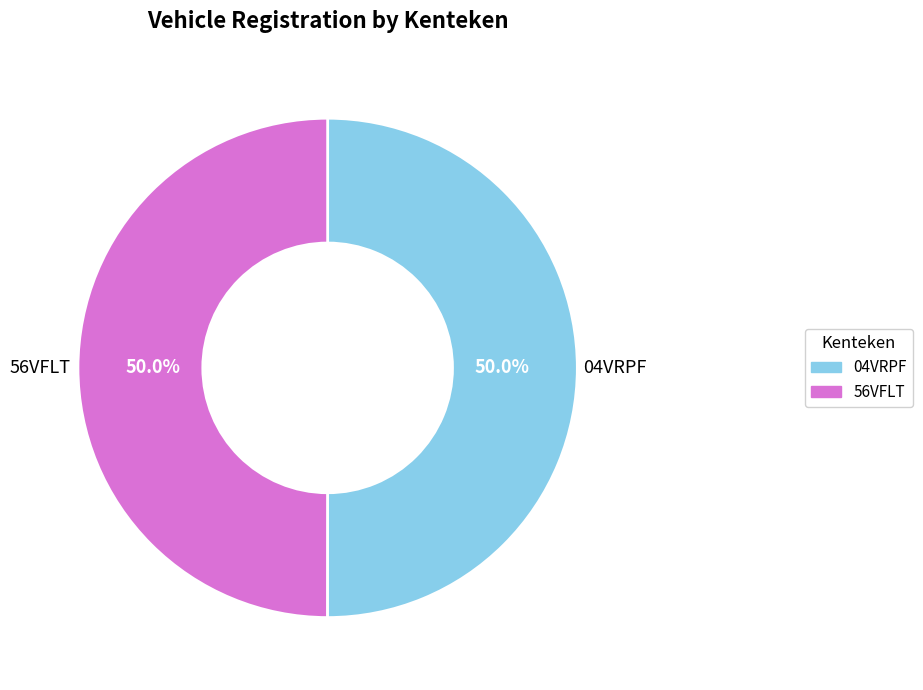

Is it true that 04VRPF is 50% of the pie?

True